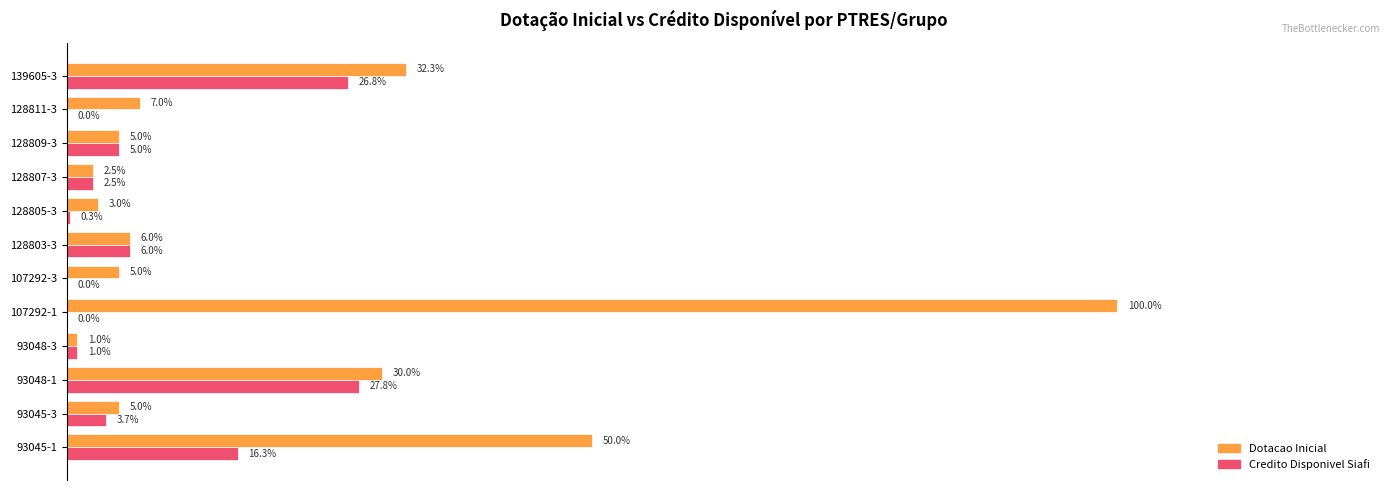

Rank the series by their average value, from highest to lowest.

Dotacao Inicial, Credito Disponivel Siafi